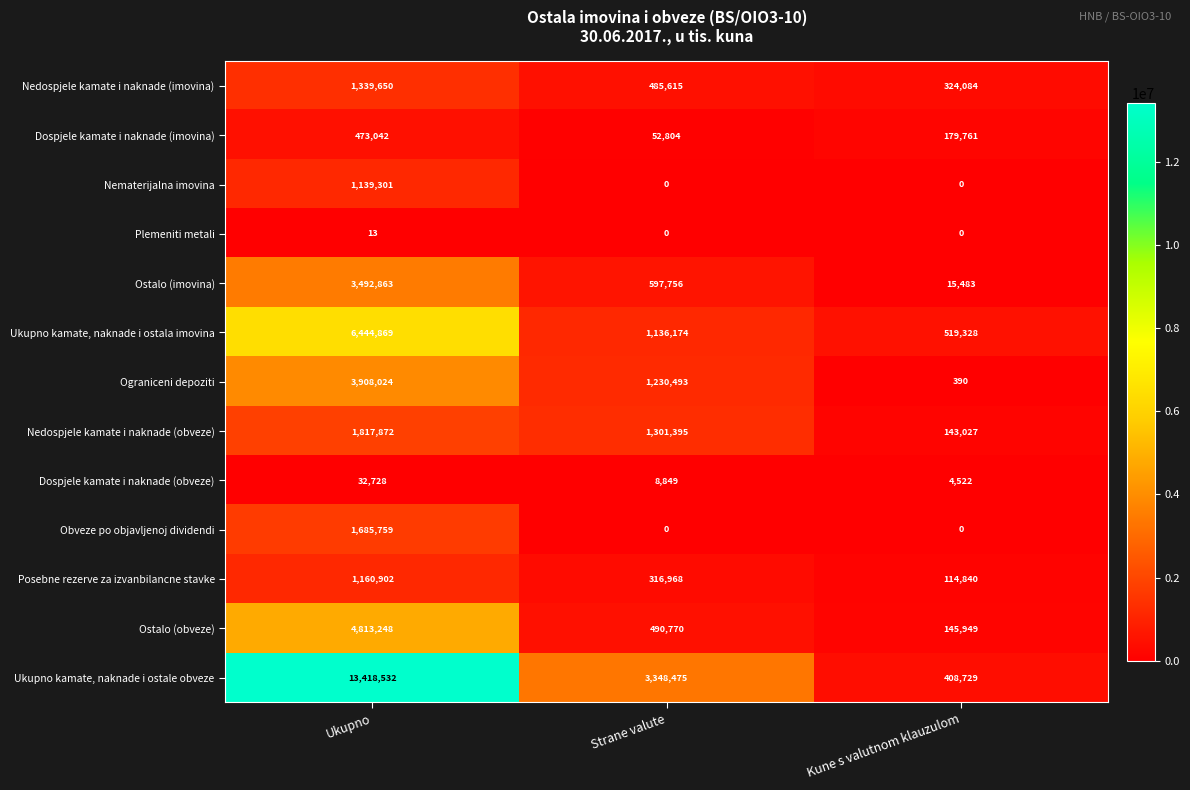

What is the difference between the maximum and minimum values in the Nedospjele kamate i naknade (imovina) series?

1015566